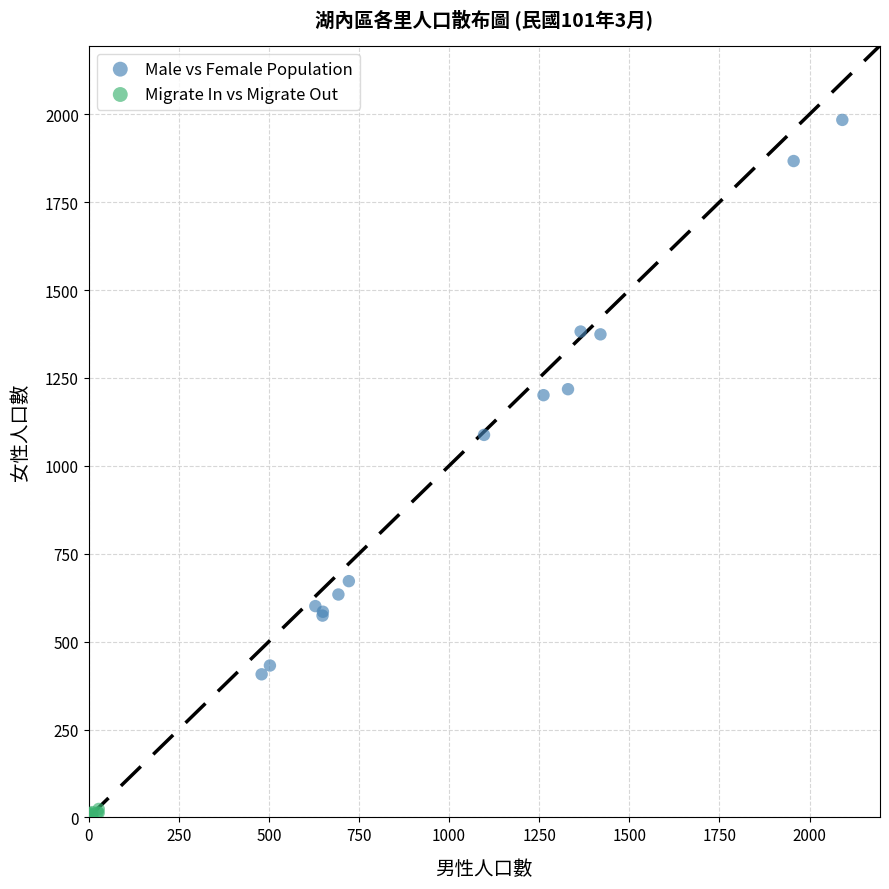

Which series has the widest spread of Y values?

Male vs Female Population